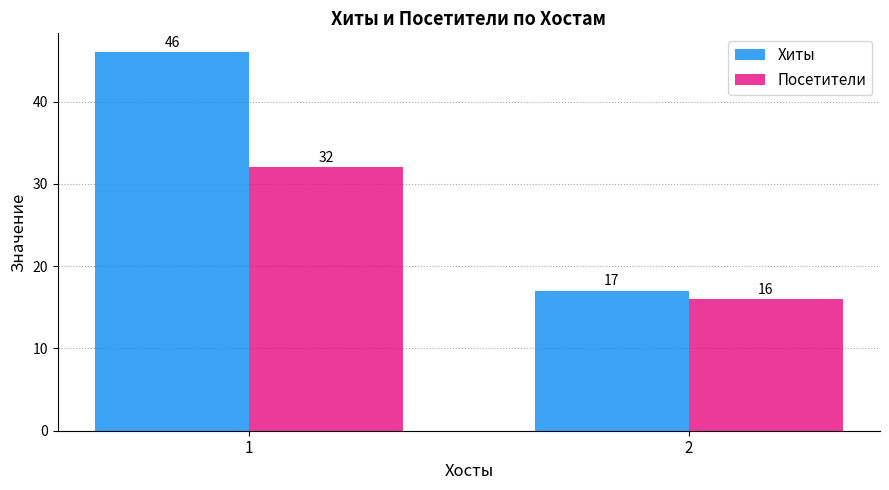

Are the bars grouped side by side (vs. stacked)?

Yes